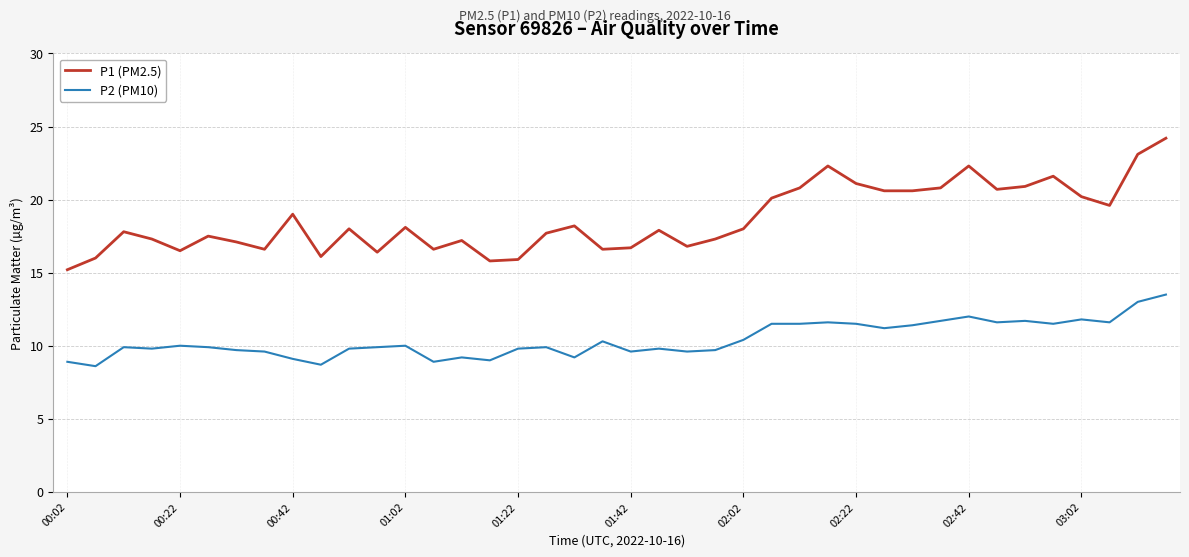

List the series in order of their overall mean, highest first.

P1 (PM2.5), P2 (PM10)